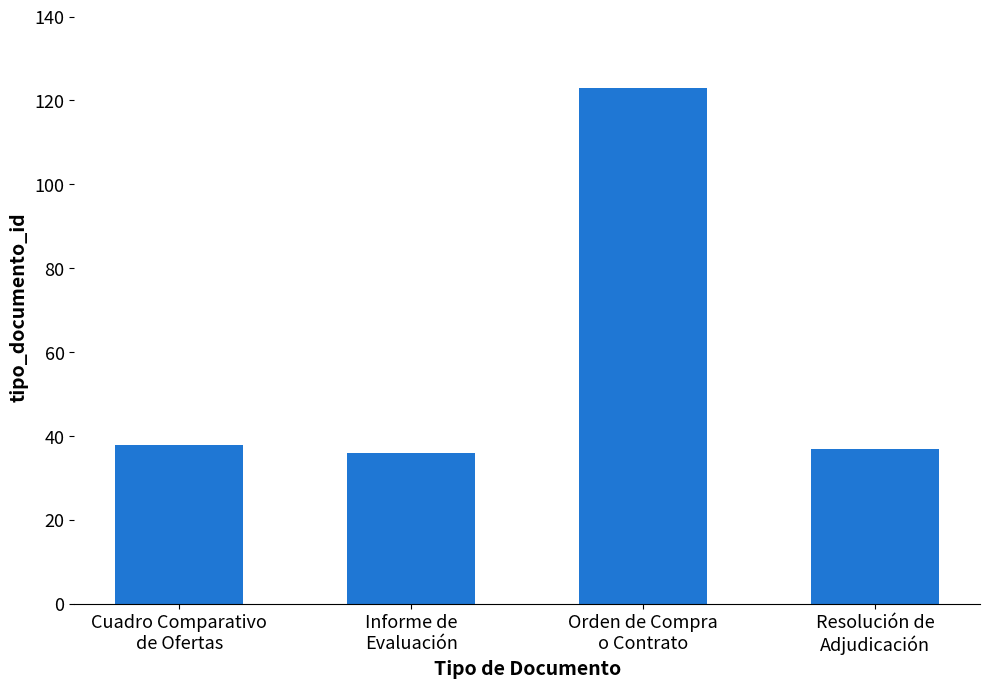

What is the greatest value displayed?

123